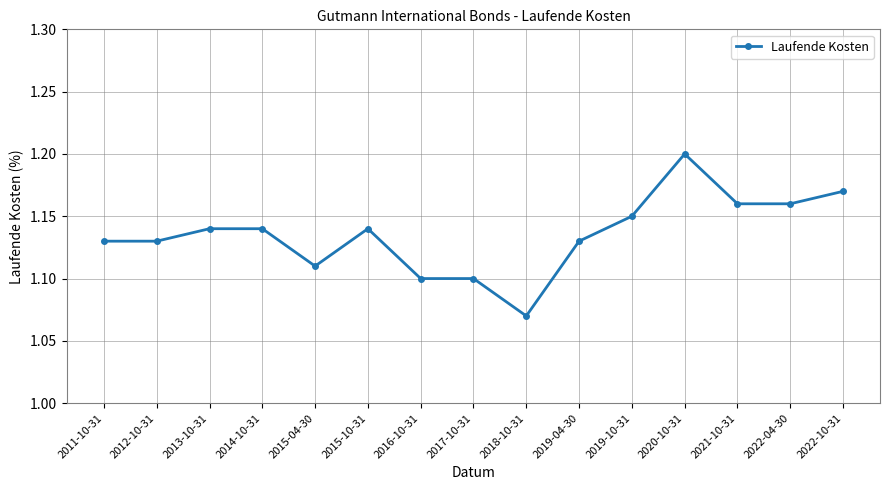

Approximately how many times larger is the value at 2011-10-31 compared to 2019-04-30?

1.0